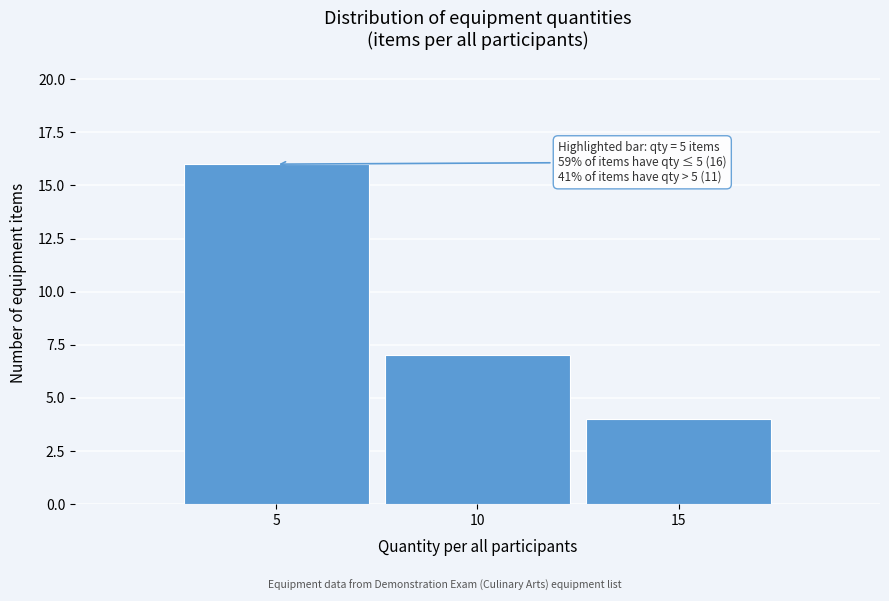

Over which range of the x-axis is the bar tallest?

2.5 to 7.5